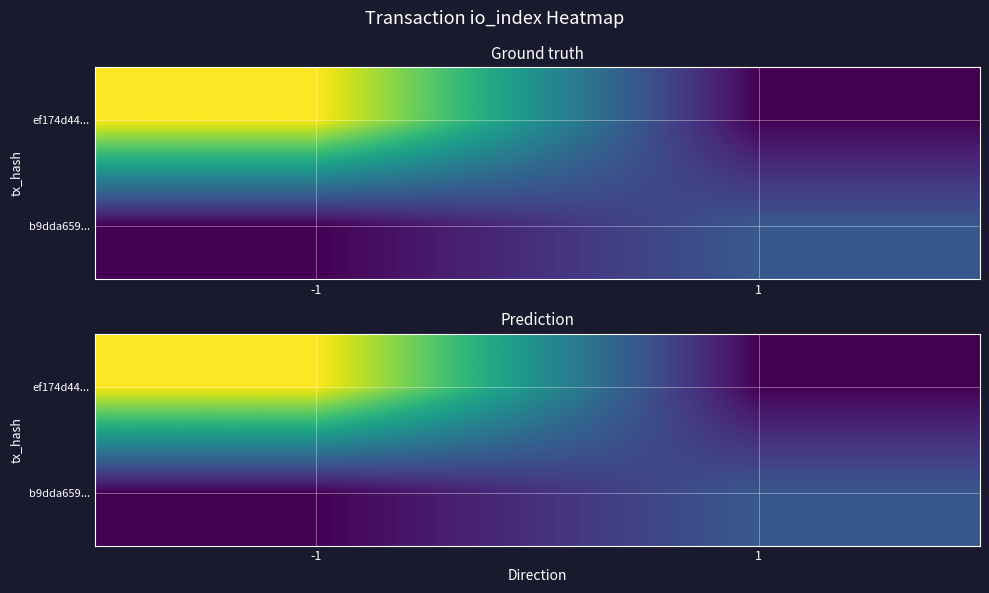

Is it true that b9dda659... equals 25 at 1?

True